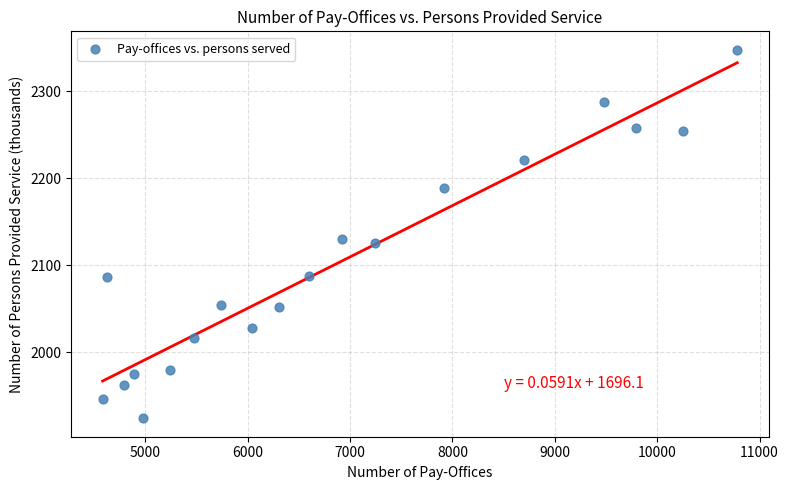

What is the range of Y values (max minus min)?

424.0